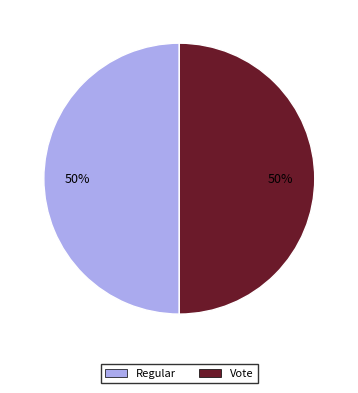

Is the sum of Regular and Vote greater than half?

Yes